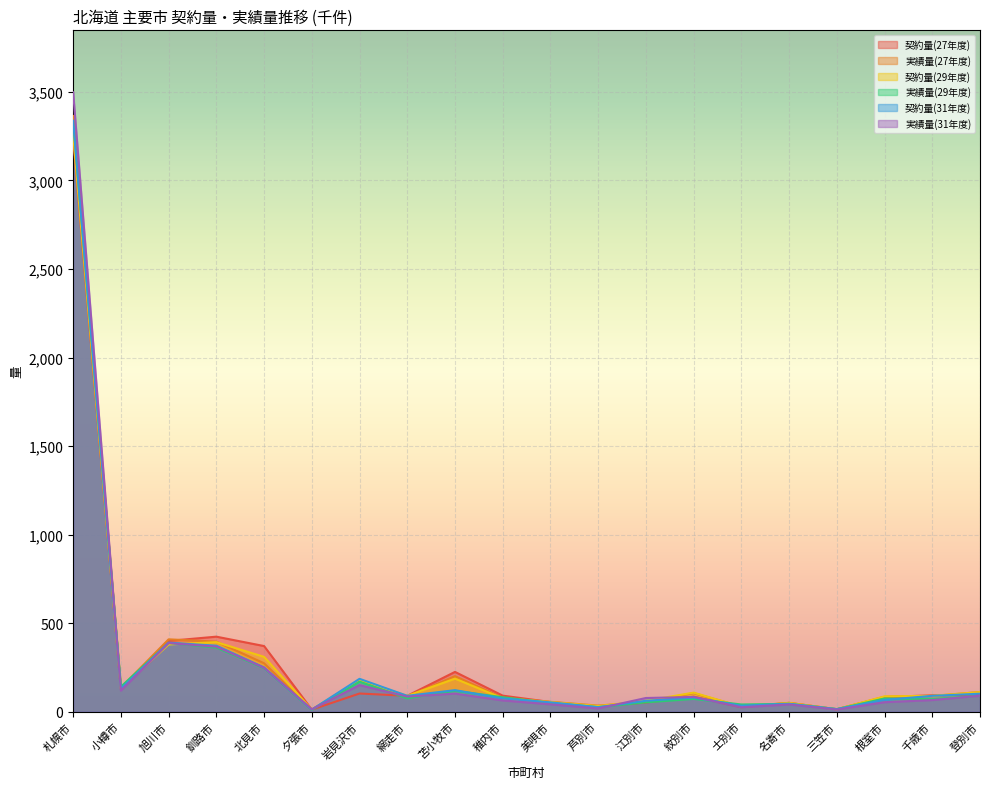

Reading right to left, transcribe all the data shown in this chart.

契約量(27年度): 登別市=97.0	千歳市=93.0	根室市=83.0	三笠市=14.0	名寄市=50.0	士別市=26.0	紋別市=85.0	江別市=52.0	芦別市=30.0	美唄市=55.0	稚内市=91.0	苫小牧市=225.0	網走市=90.0	岩見沢市=103.0	夕張市=12.0	北見市=371.0	釧路市=424.0	旭川市=400.0	小樽市=128.0	札幌市=3237.0
実績量(27年度): 登別市=111.6	千歳市=89.0	根室市=84.5	三笠市=14.0	名寄市=50.3	士別市=28.7	紋別市=105.1	江別市=55.9	芦別市=34.8	美唄市=56.0	稚内市=78.9	苫小牧市=201.0	網走市=85.4	岩見沢市=175.1	夕張市=11.9	北見市=273.8	釧路市=396.0	旭川市=408.9	小樽市=135.5	札幌市=3364.3
契約量(29年度): 登別市=111.0	千歳市=90.0	根室市=87.0	三笠市=14.0	名寄市=50.0	士別市=29.0	紋別市=108.0	江別市=62.0	芦別市=32.0	美唄市=55.0	稚内市=76.0	苫小牧市=187.0	網走市=90.0	岩見沢市=180.0	夕張市=12.0	北見市=310.0	釧路市=393.0	旭川市=380.0	小樽市=131.0	札幌市=3260.0
実績量(29年度): 登別市=90.9	千歳市=71.0	根室市=75.1	三笠市=15.0	名寄市=44.8	士別市=41.1	紋別市=72.5	江別市=53.0	芦別市=26.1	美唄市=49.8	稚内市=82.0	苫小牧市=118.4	網走市=75.9	岩見沢市=169.8	夕張市=10.8	北見市=246.5	釧路市=362.2	旭川市=388.7	小樽市=141.7	札幌市=3335.8
契約量(31年度): 登別市=102.0	千歳市=90.0	根室市=67.0	三笠市=15.0	名寄市=45.0	士別市=34.0	紋別市=80.0	江別市=62.0	芦別市=26.0	美唄市=53.0	稚内市=75.0	苫小牧市=122.0	網走市=90.0	岩見沢市=186.0	夕張市=12.0	北見市=250.0	釧路市=373.0	旭川市=390.0	小樽市=130.0	札幌市=3337.0
実績量(31年度): 登別市=90.6	千歳市=66.0	根室市=53.9	三笠市=12.6	名寄市=41.3	士別市=25.6	紋別市=83.5	江別市=77.6	芦別市=18.6	美唄市=42.1	稚内市=63.9	苫小牧市=102.5	網走市=85.6	岩見沢市=150.3	夕張市=13.9	北見市=248.8	釧路市=367.8	旭川市=387.8	小樽市=119.4	札幌市=3497.9